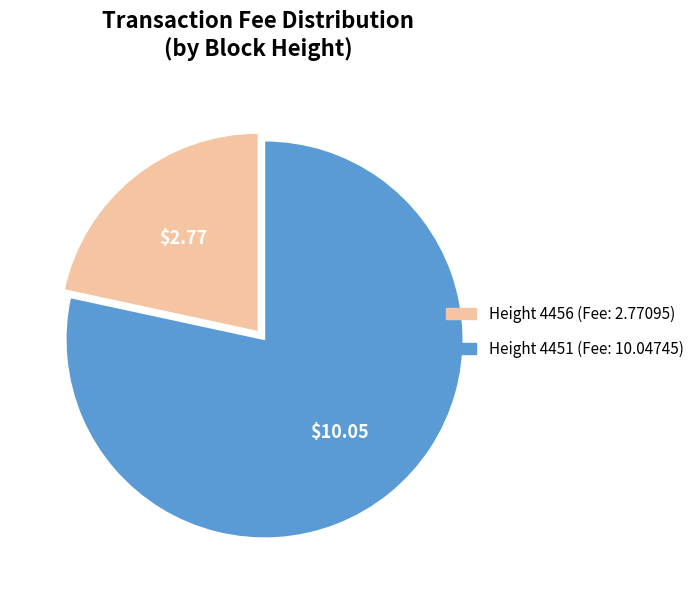

Is there a majority slice in this chart?

Yes